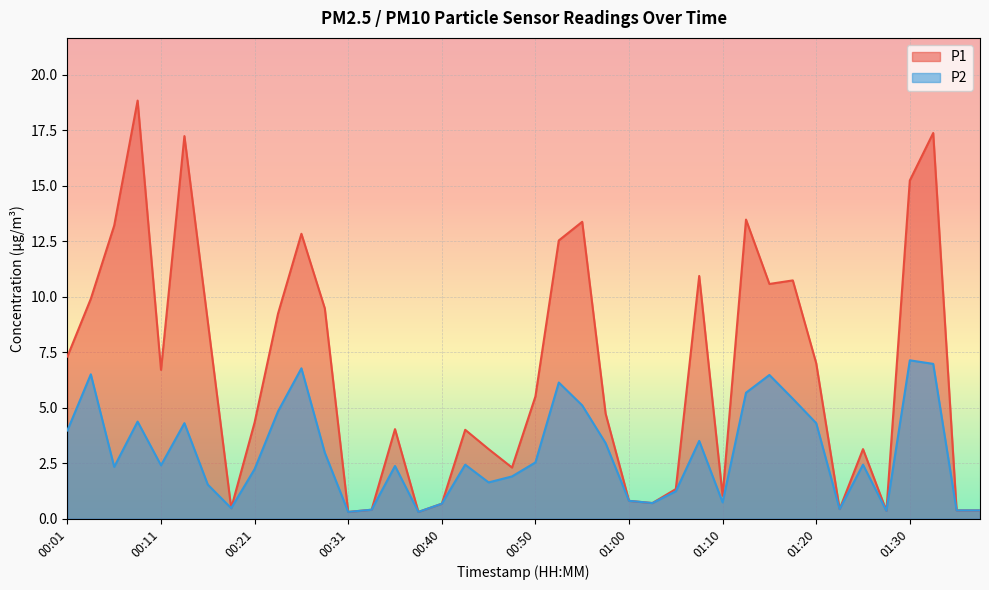

How many values in the P1 series exceed 5?

20